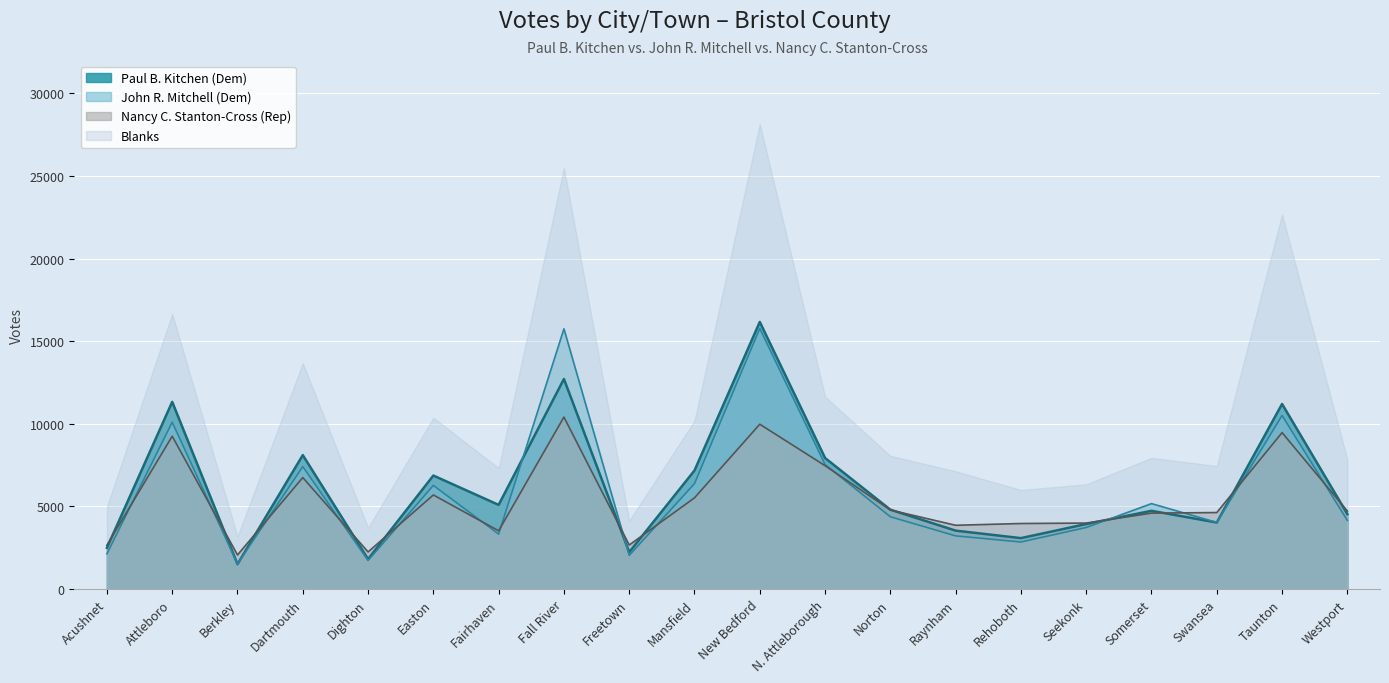

What are all the series names shown in the legend?

Paul B. Kitchen (Dem), John R. Mitchell (Dem), Nancy C. Stanton-Cross (Rep), Blanks